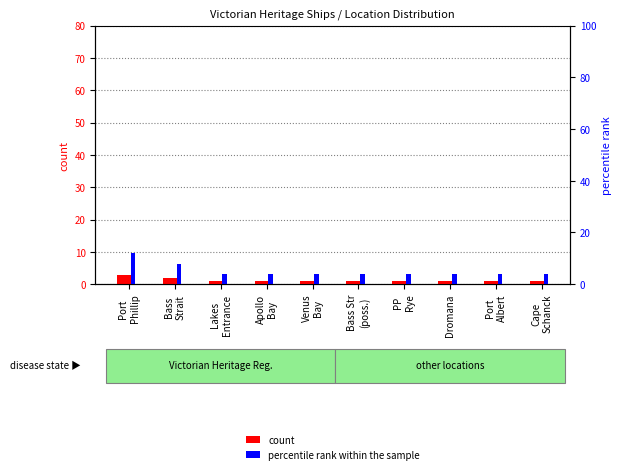

What is the sum of the percentile rank within the sample values at Lakes
Entrance and Apollo
Bay?

8